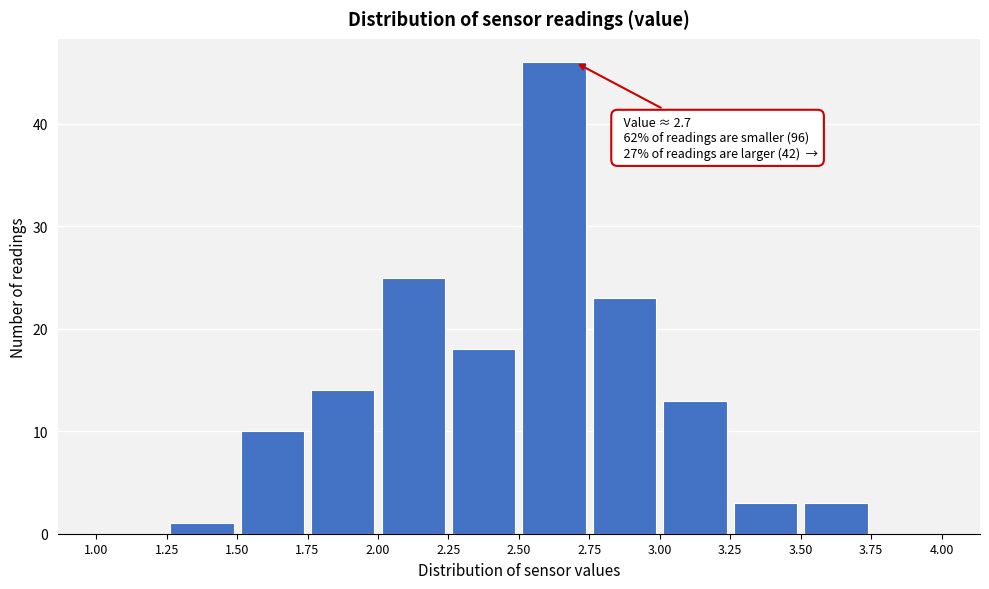

Which range on the x-axis has the tallest bar?

2.50 to 2.75